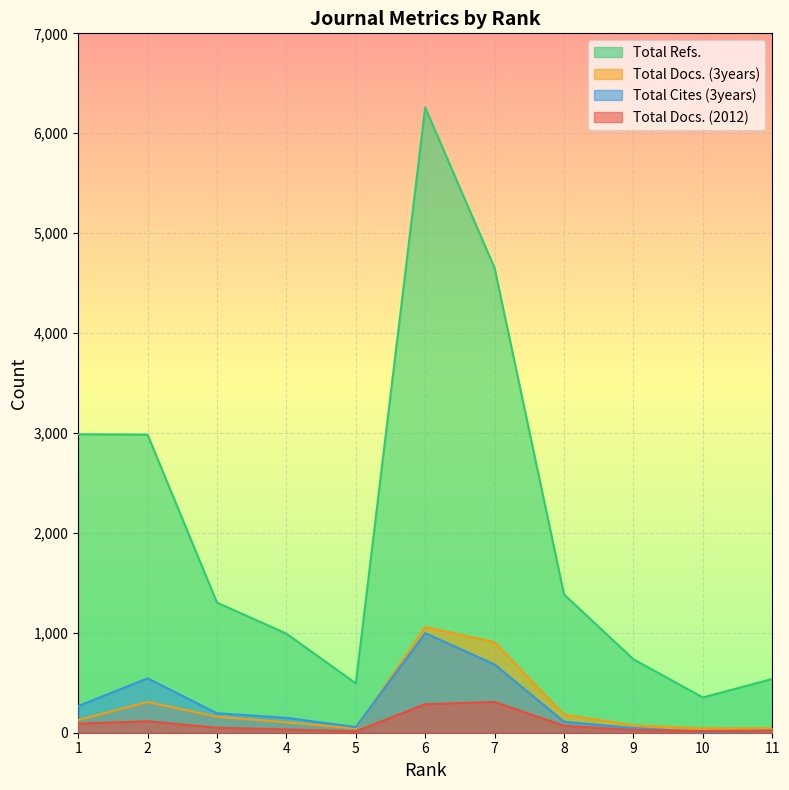

In Total Docs. (2012), how many points are lower than both neighbors (excluding endpoints)?

2